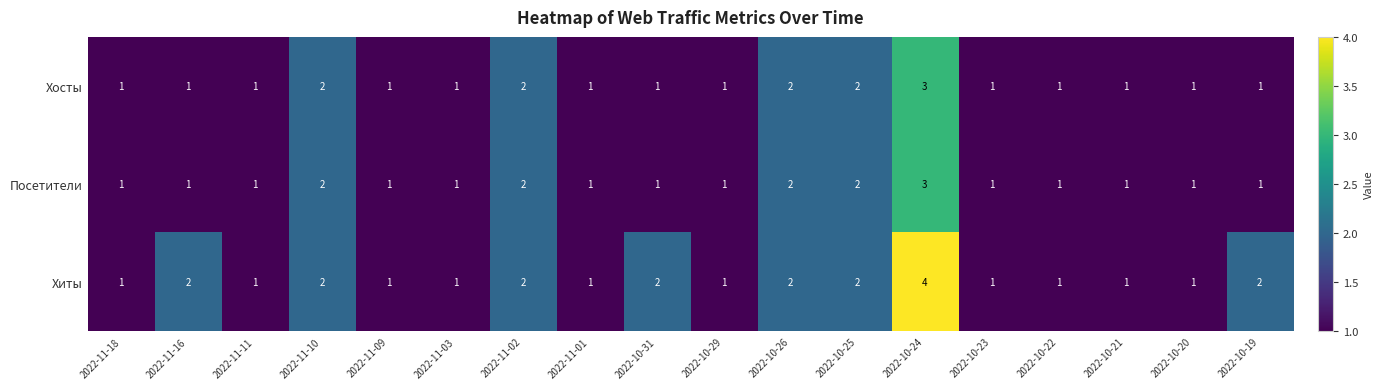

True or false: Посетители has a value of 0 at 2022-11-03.

False